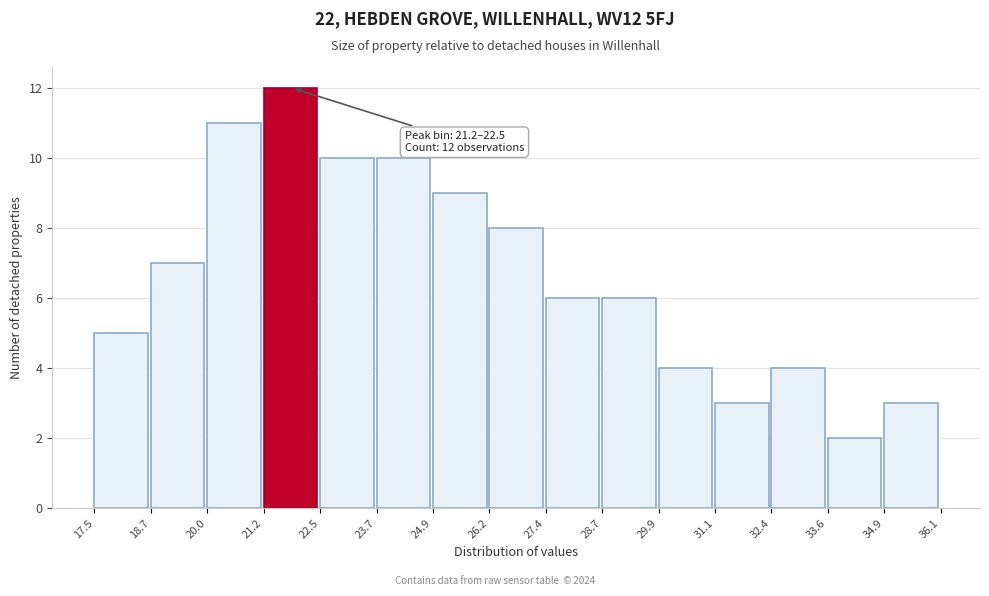

Over which range of the x-axis is the bar tallest?

21.2 to 22.5